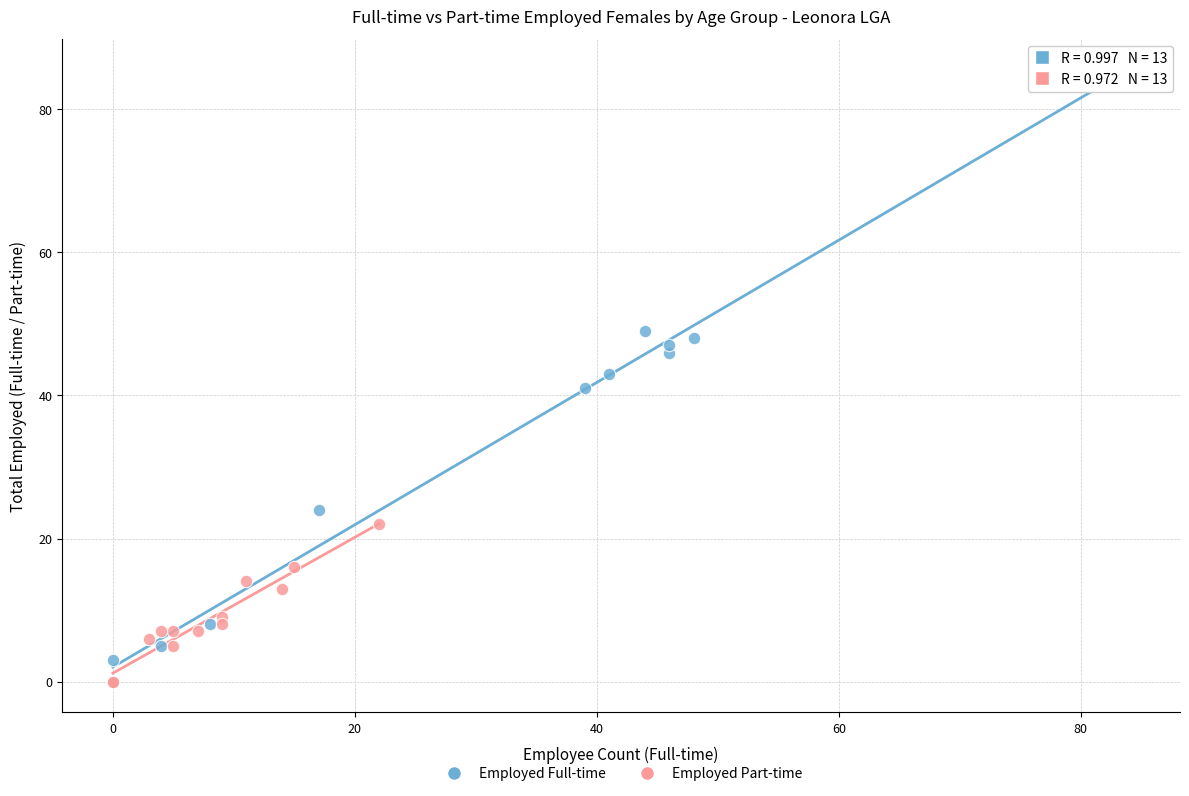

What are all the series names shown in the legend?

Employed Full-time, Employed Part-time